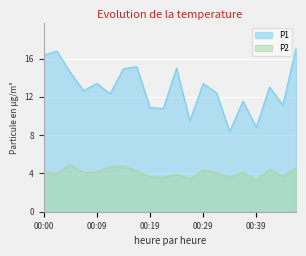

Reading right to left, transcribe all the data shown in this chart.

P1: 00:46=17.1	00:44=11.2	00:41=13.0	00:39=8.8	00:36=11.6	00:34=8.4	00:32=12.4	00:29=13.4	00:27=9.5	00:24=15.0	00:22=10.8	00:19=10.9	00:17=15.2	00:14=14.9	00:12=12.3	00:09=13.4	00:07=12.6	00:05=14.6	00:02=16.8	00:00=16.4
P2: 00:46=4.5	00:44=3.7	00:41=4.4	00:39=3.3	00:36=4.1	00:34=3.6	00:32=4.1	00:29=4.3	00:27=3.4	00:24=3.9	00:22=3.6	00:19=3.6	00:17=4.2	00:14=4.8	00:12=4.7	00:09=4.2	00:07=4.1	00:05=4.9	00:02=4.0	00:00=4.2